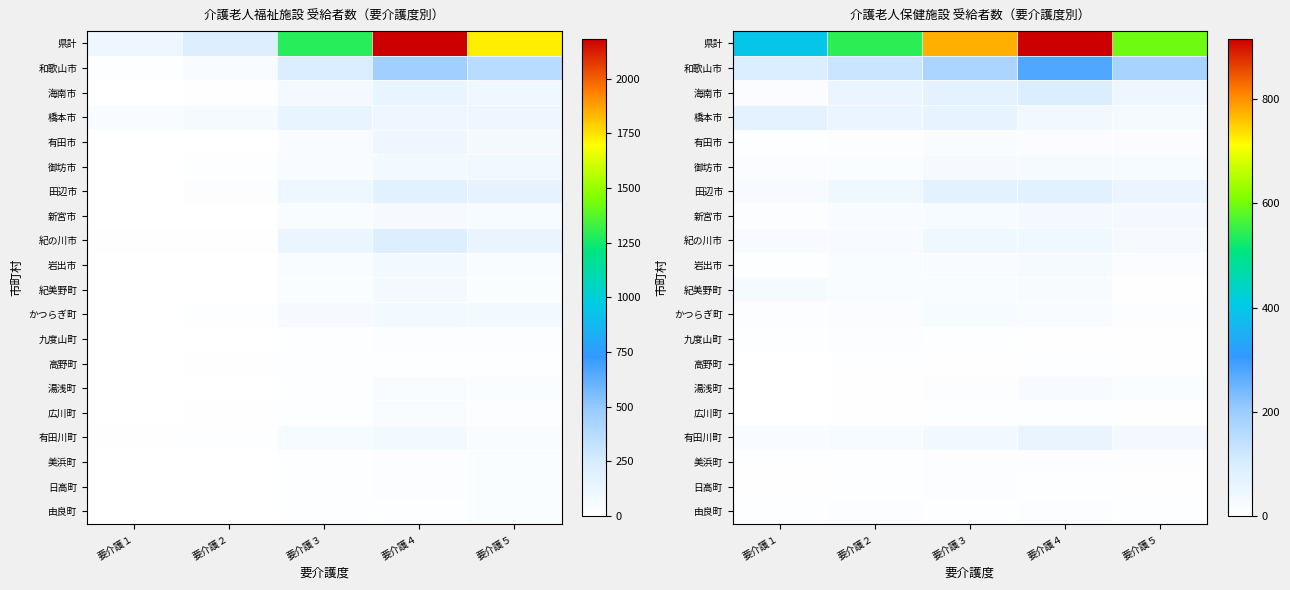

What is the minimum value for 美浜町?

4